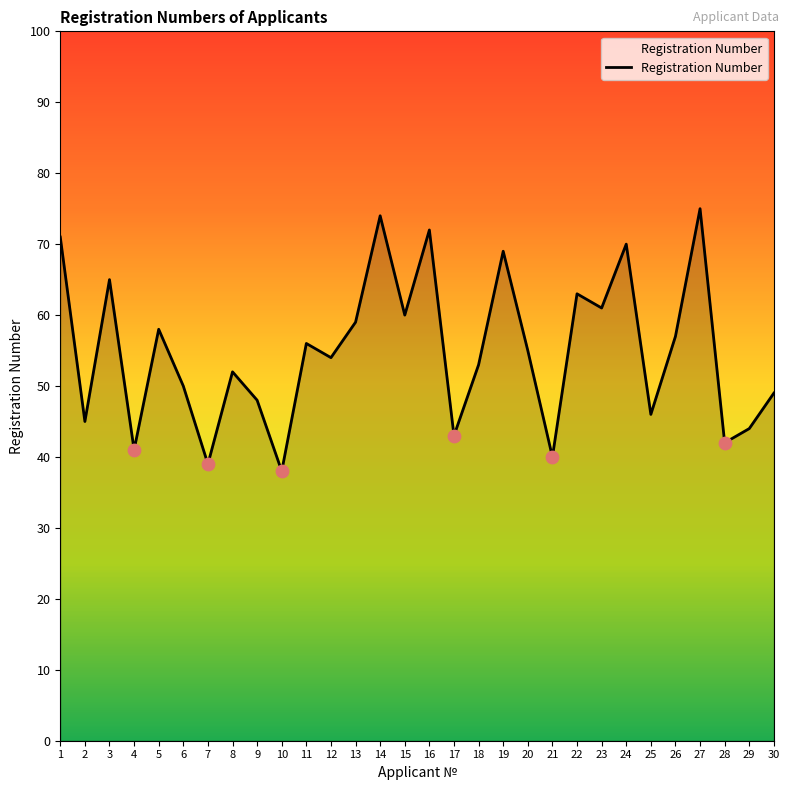

What is the change in value from 12 to 16?

+18